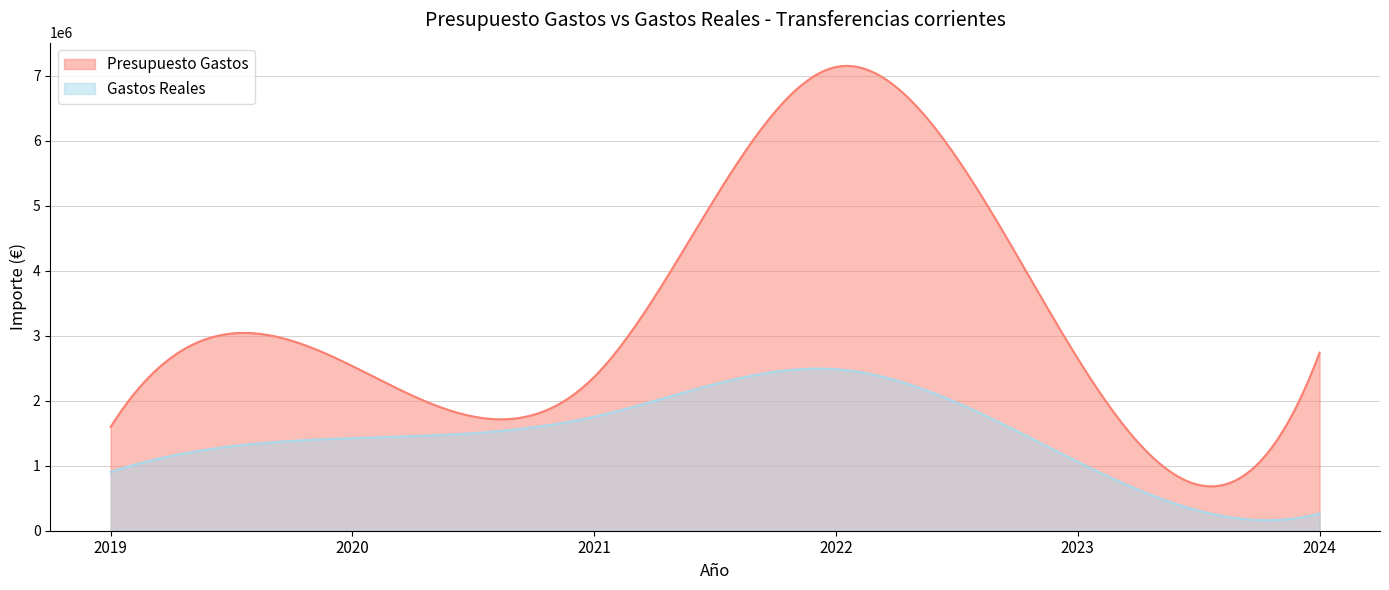

What is the difference between the maximum and minimum values in the Presupuesto Gastos series?

6466760.9